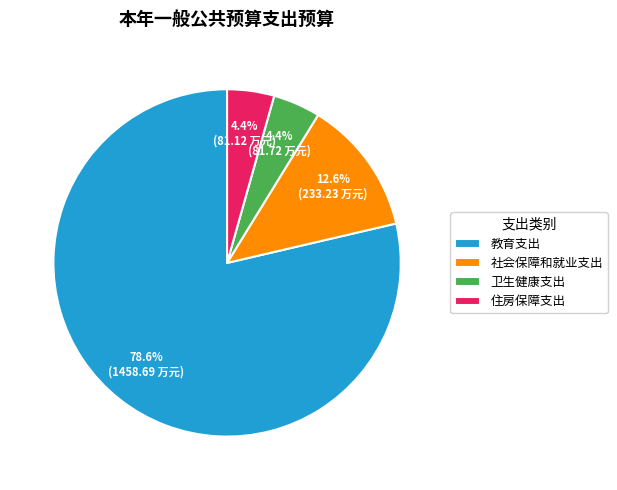

Which has a higher value, 社会保障和就业支出 or 卫生健康支出?

社会保障和就业支出